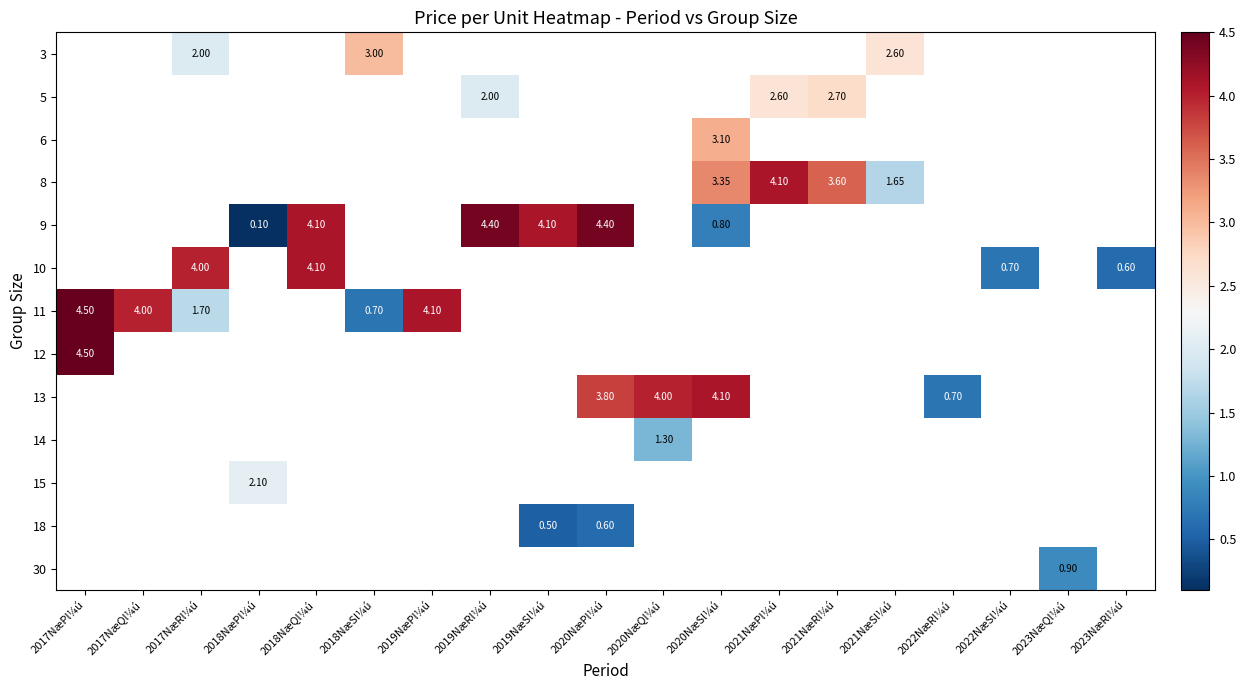

How many values in 13 are above zero?

4